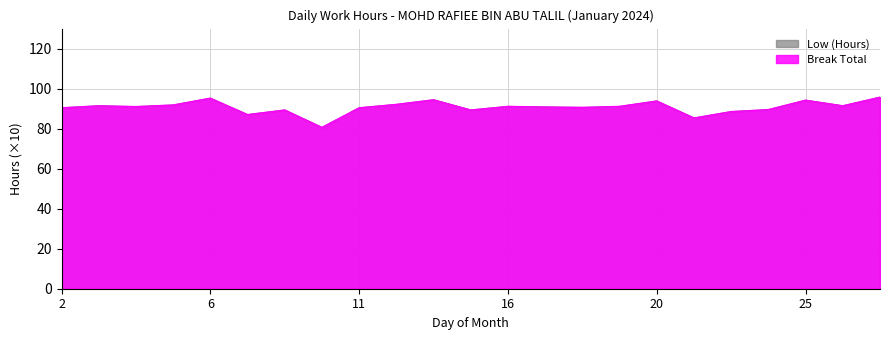

Reading left to right, list all the values displayed in this chart.

2=90.4	3=91.4	4=91.0	5=91.8	6=95.2	8=87.0	9=89.3	10=80.6	11=90.4	12=92.1	13=94.4	15=89.3	16=91.1	17=90.8	18=90.6	19=91.1	20=93.8	22=85.3	23=88.5	24=89.5	25=94.2	26=91.4	27=95.7